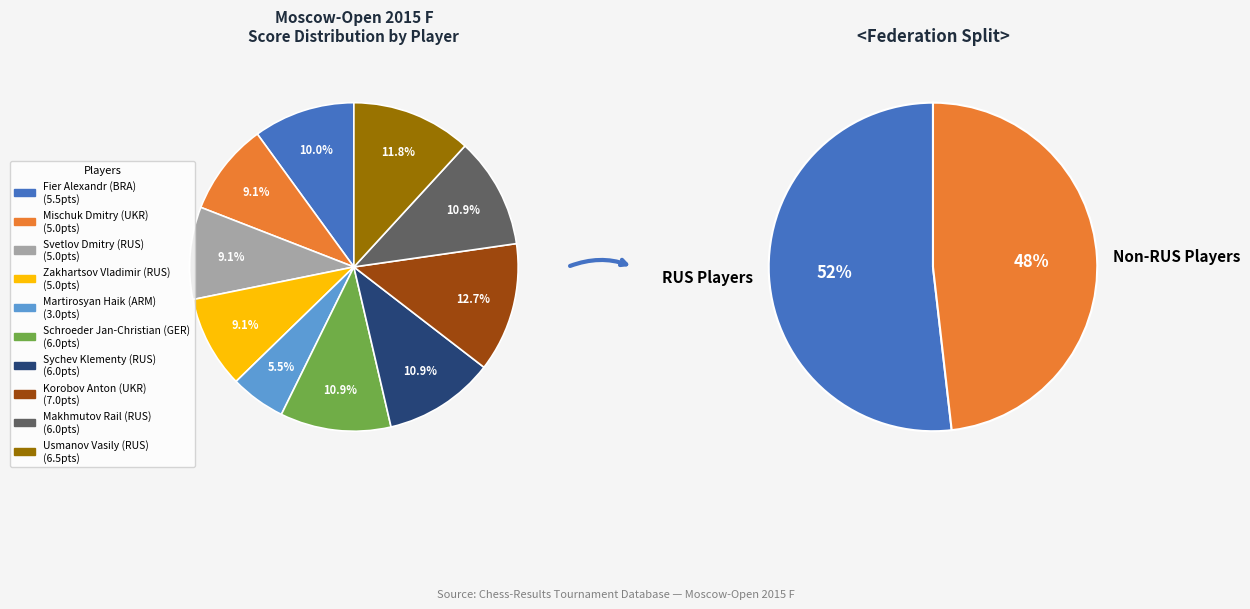

How many slices are in this pie chart?

10